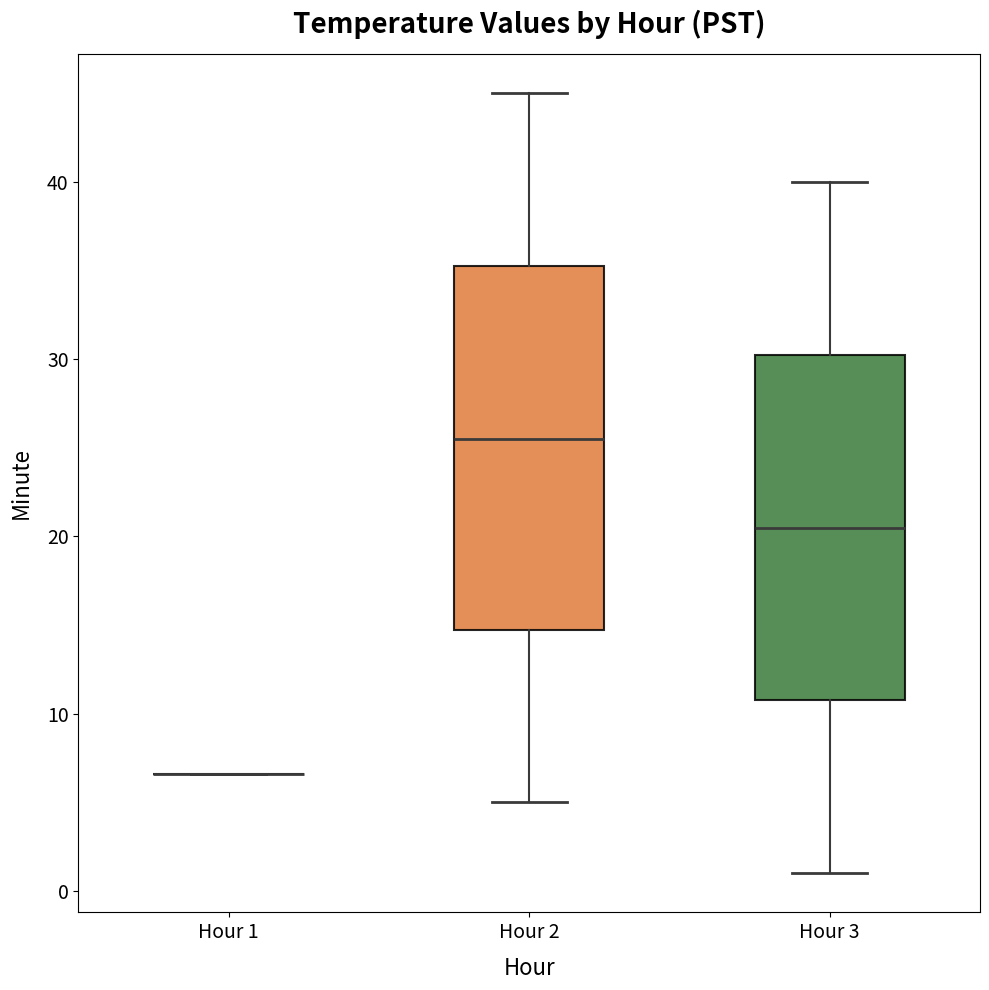

Reading left to right, read every box against the y-axis: the position of its median line, the range the box covers, and the ends of its whiskers. The values are not printed on the chart, so give them approximately, as read against the axis.

Hour 1: box collapsed to a line at 7, whiskers 7 to 7
Hour 2: median 26, box 15 to 35, whiskers 5 to 45
Hour 3: median 21, box 11 to 30, whiskers 1 to 40